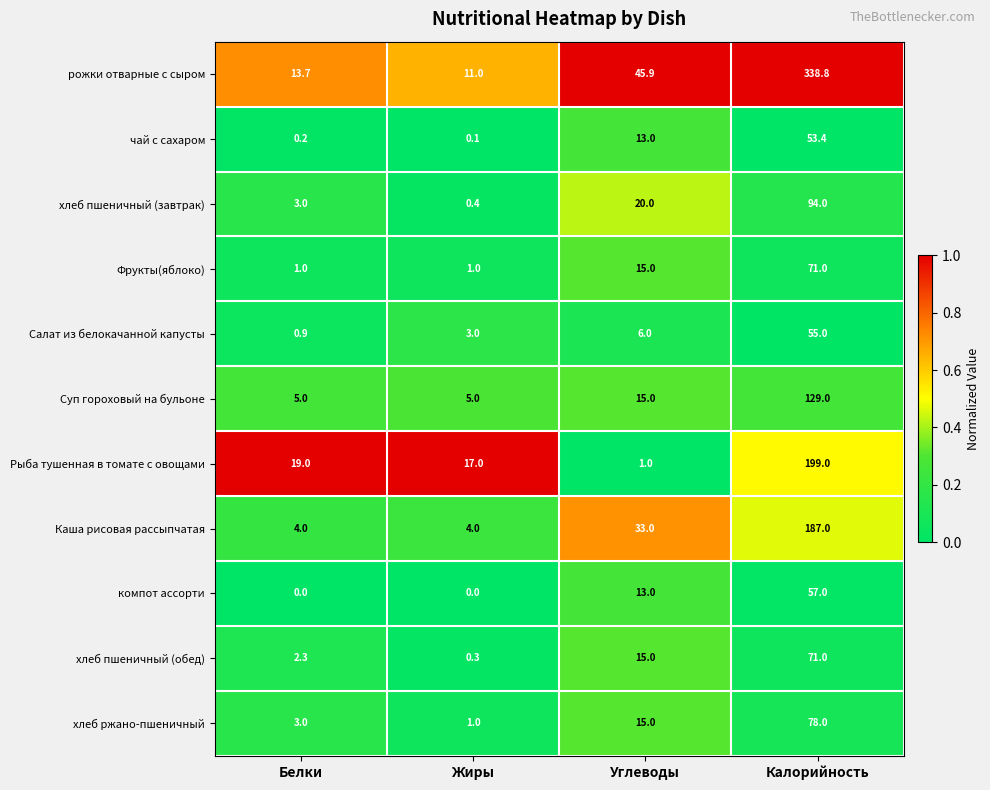

At which category is the sum across all series the highest?

Калорийность